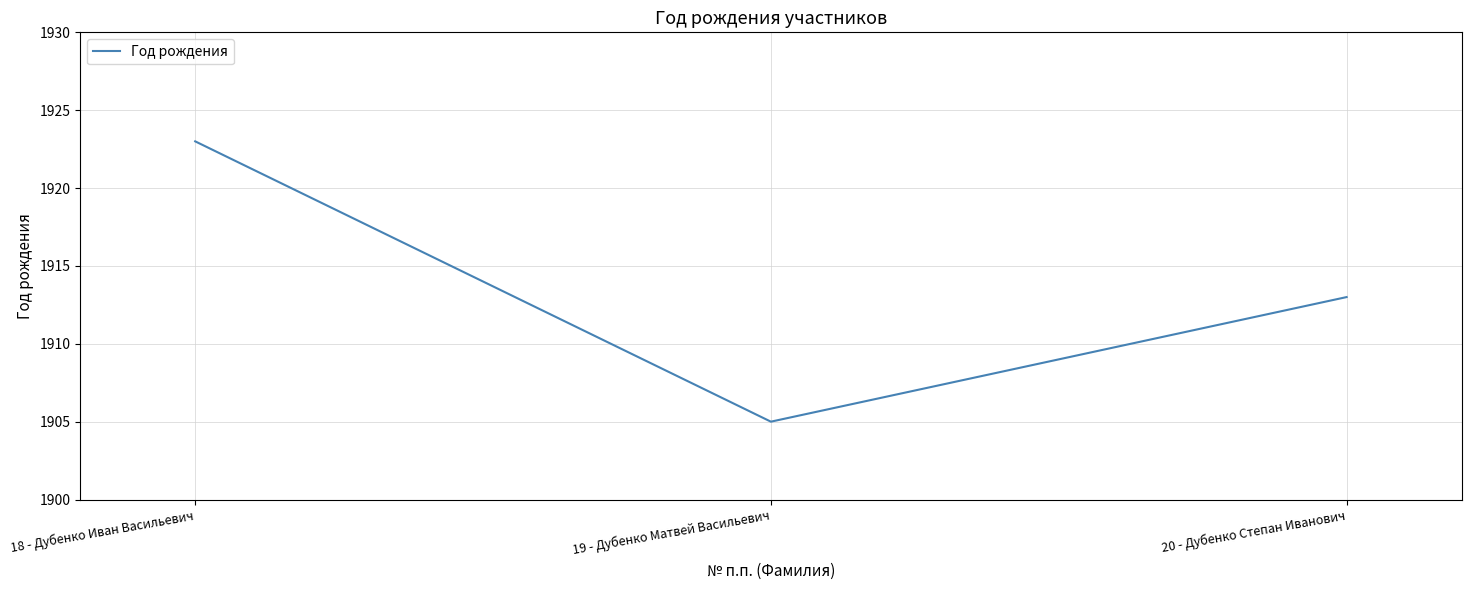

Does the chart display data point markers on the line(s)?

No